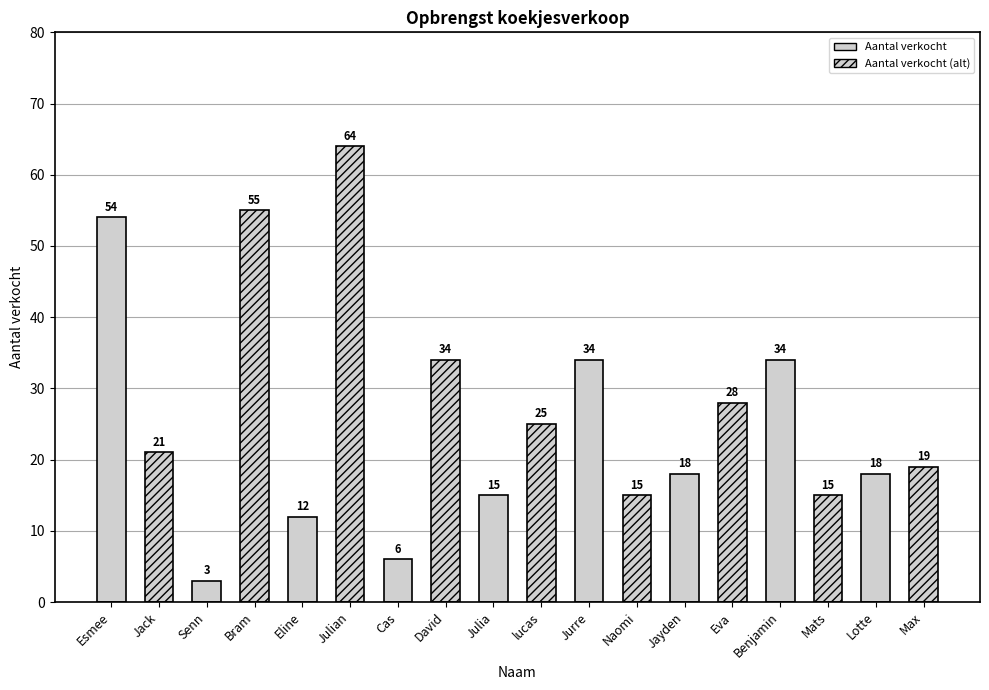

What is the value of the 3rd bar from the left?

3